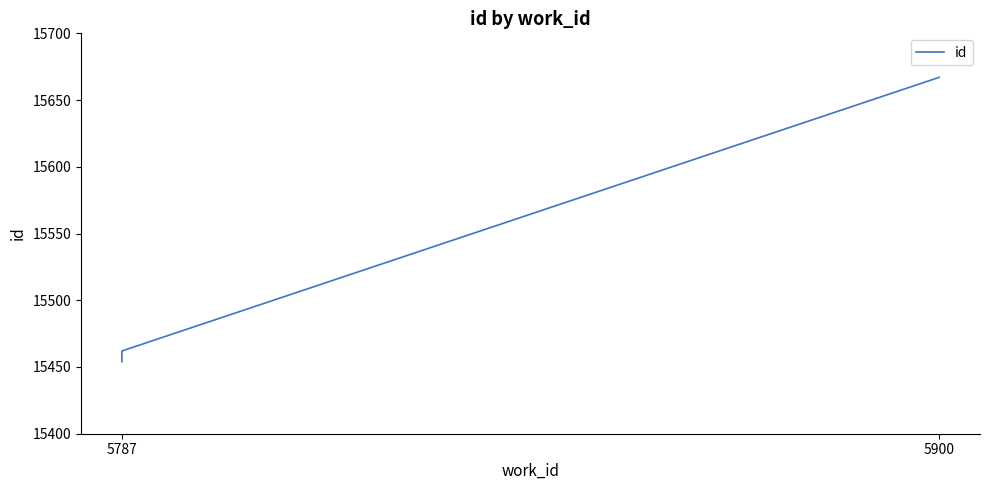

What is the average value?

15511